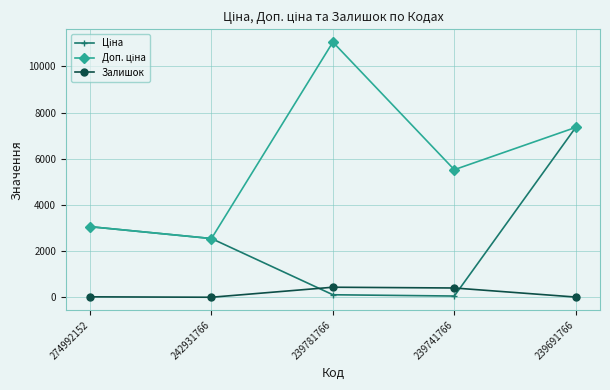

Is it true that Залишок equals 21.0 at 274992152?

True